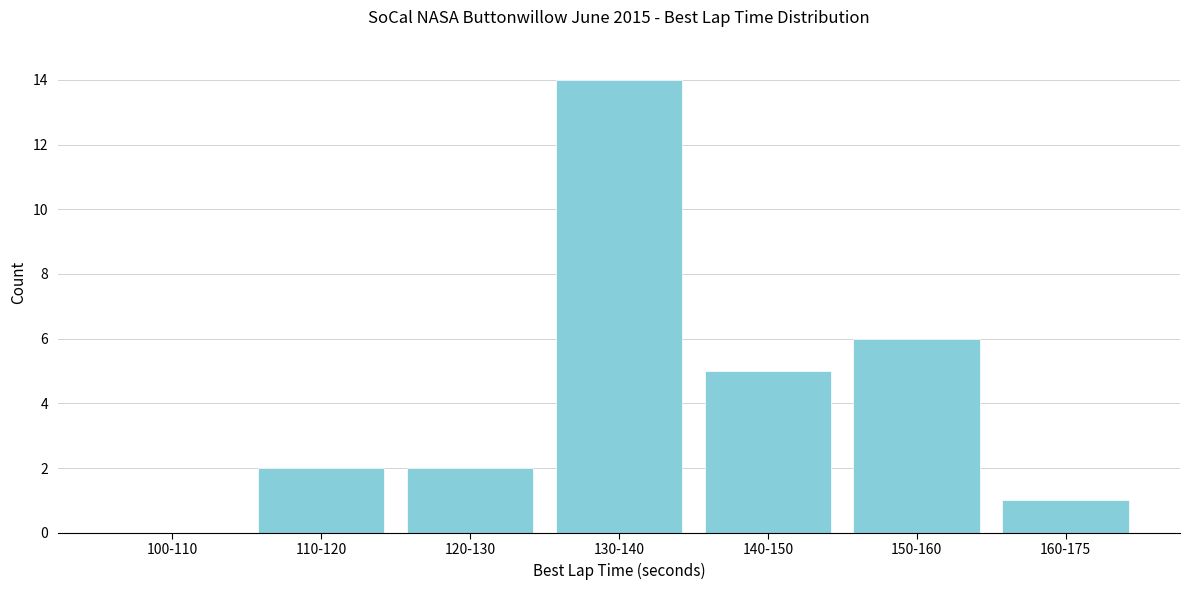

Reading right to left, what are all the values shown in this chart?

160-175=1	150-160=6	140-150=5	130-140=14	120-130=2	110-120=2	100-110=0